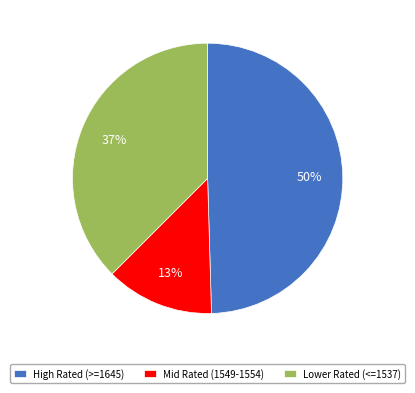

Does any single category account for the majority?

No